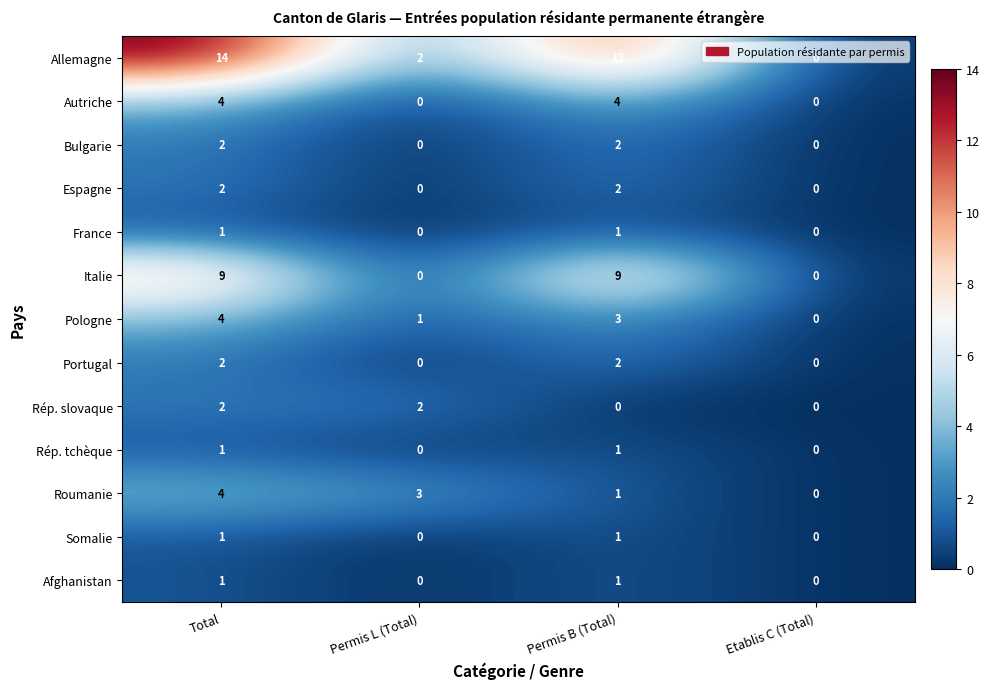

Between Total and Permis B (Total), which series saw the biggest shift?

Roumanie